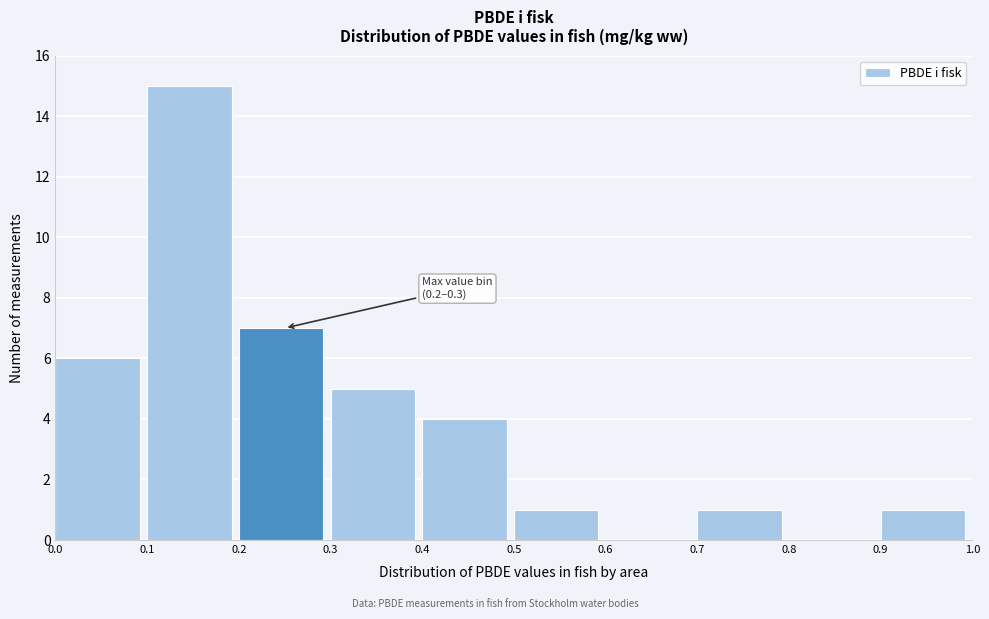

Over which range of the x-axis is the bar tallest?

0.1 to 0.2